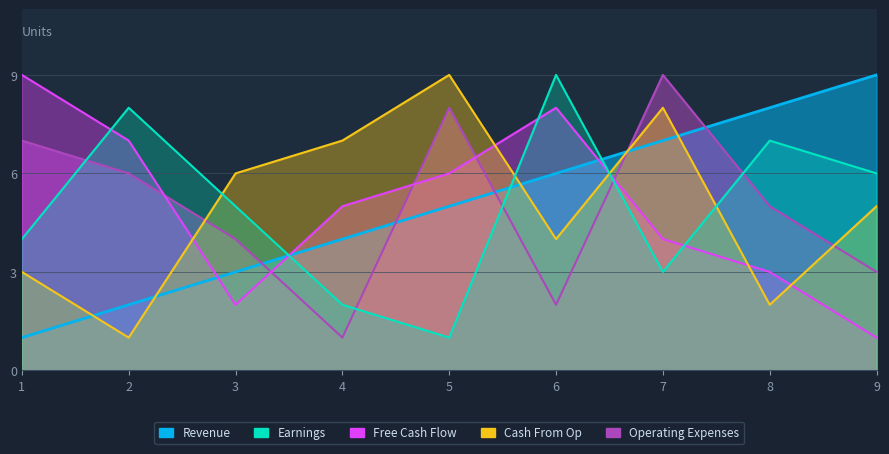

Is it true that Revenue equals 2 at 2?

True